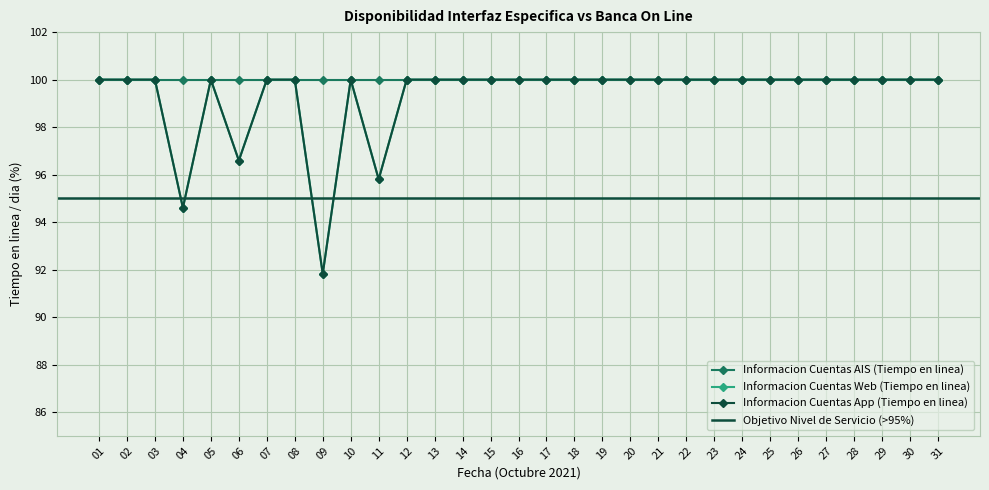

Rank the categories by Informacion Cuentas Web (Tiempo en linea) value from lowest to highest.

09, 04, 11, 06, 01, 02, 03, 05, 07, 08, 10, 12, 13, 14, 15, 16, 17, 18, 19, 20, 21, 22, 23, 24, 25, 26, 27, 28, 29, 30, 31